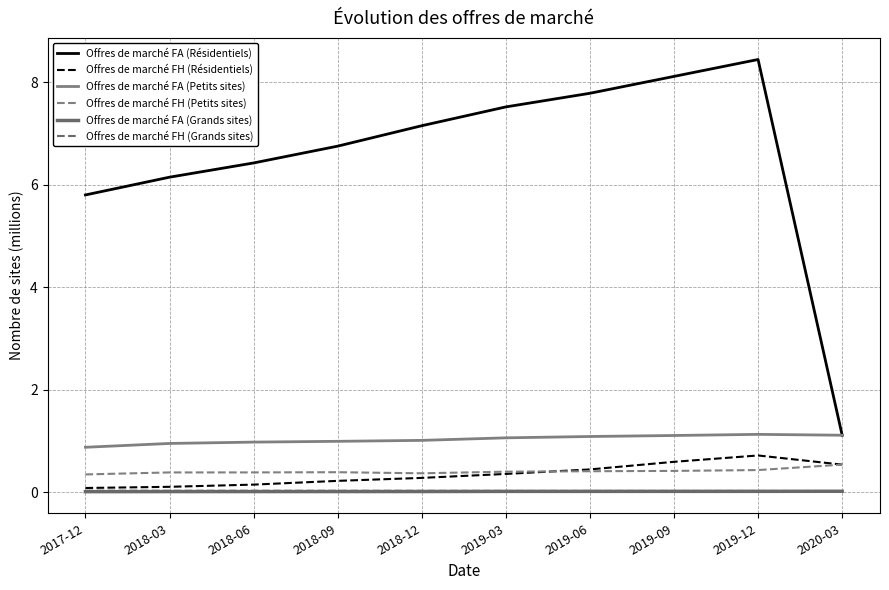

What is the label of the 10th point from the right?

2017-12